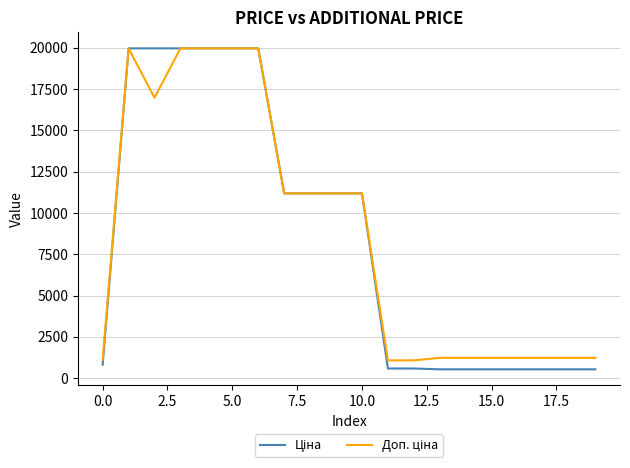

What is the smallest value displayed?

539.0